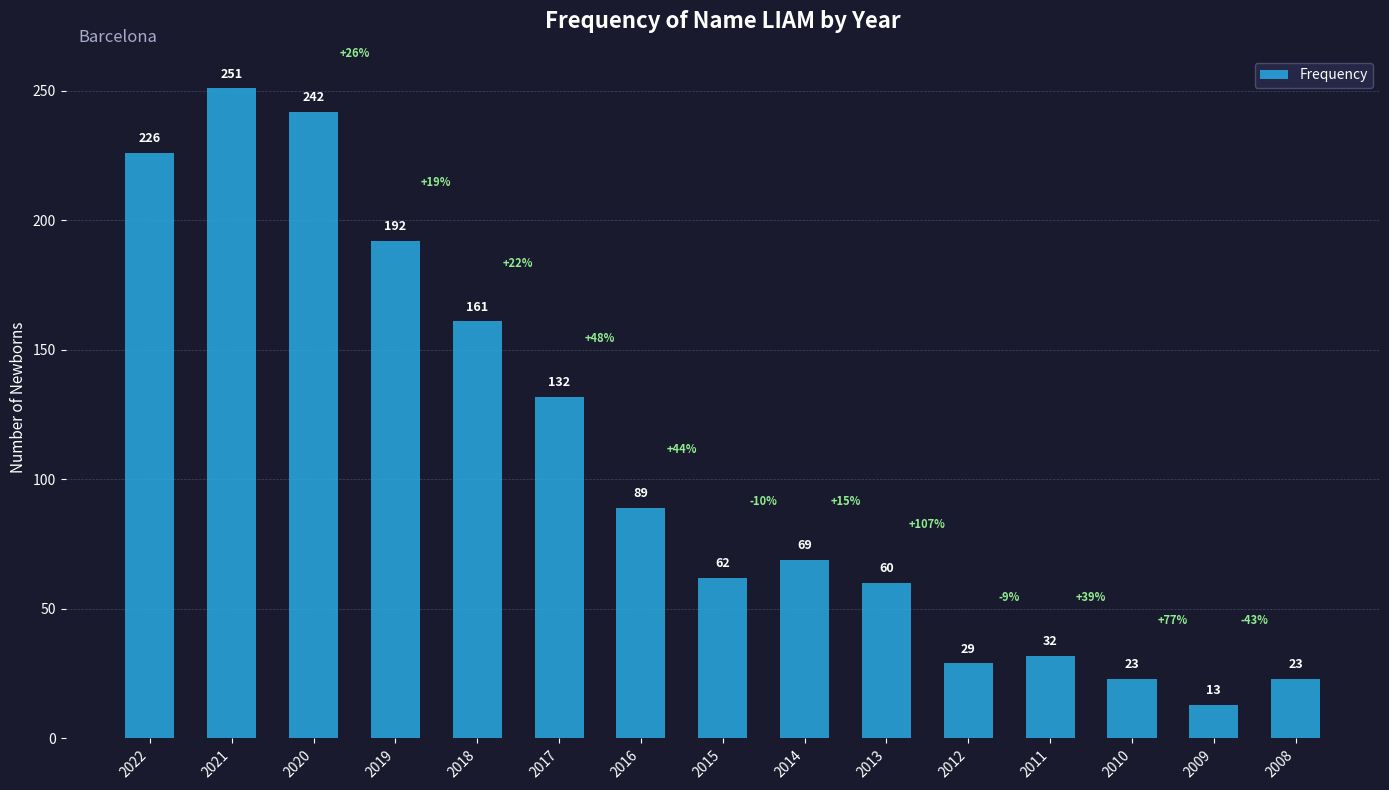

What is the difference between the values at 2022 and 2017?

94